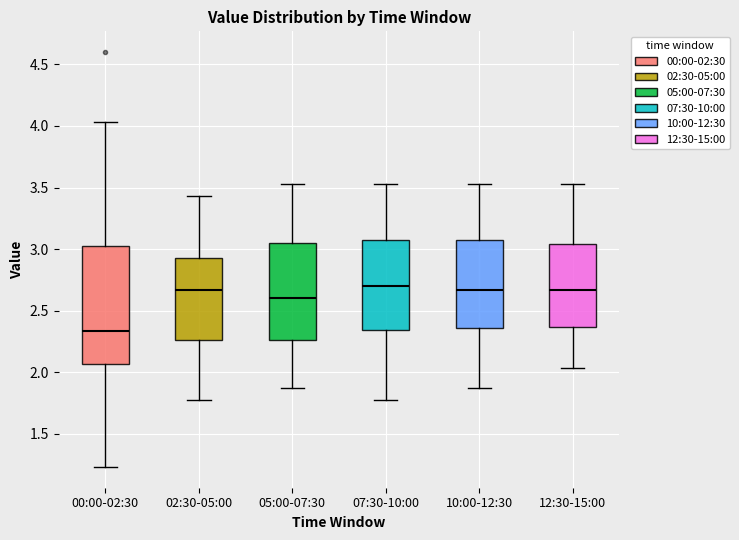

Where is the upper edge of the box for 10:00-12:30 on the y-axis? The values are not printed on the chart, so give them approximately, as read against the axis.

3.05